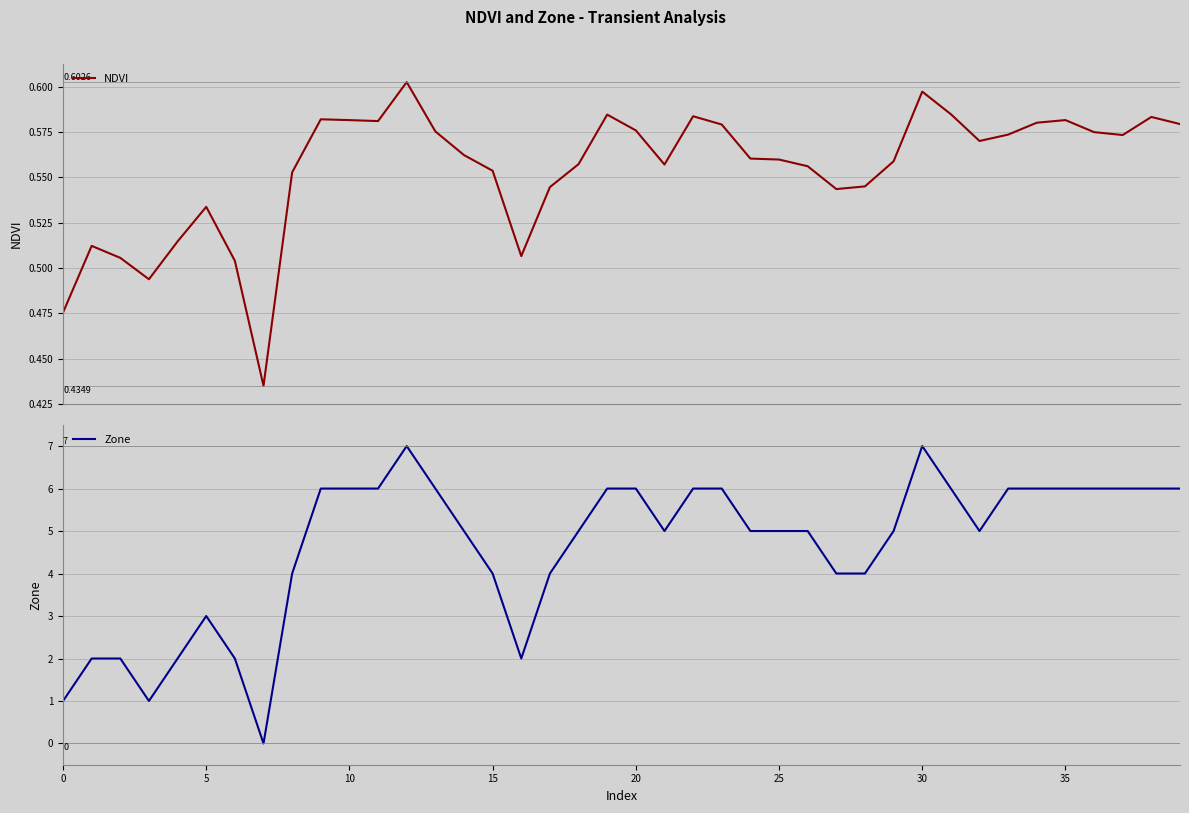

True or false: NDVI and Zone intersect in this chart.

True